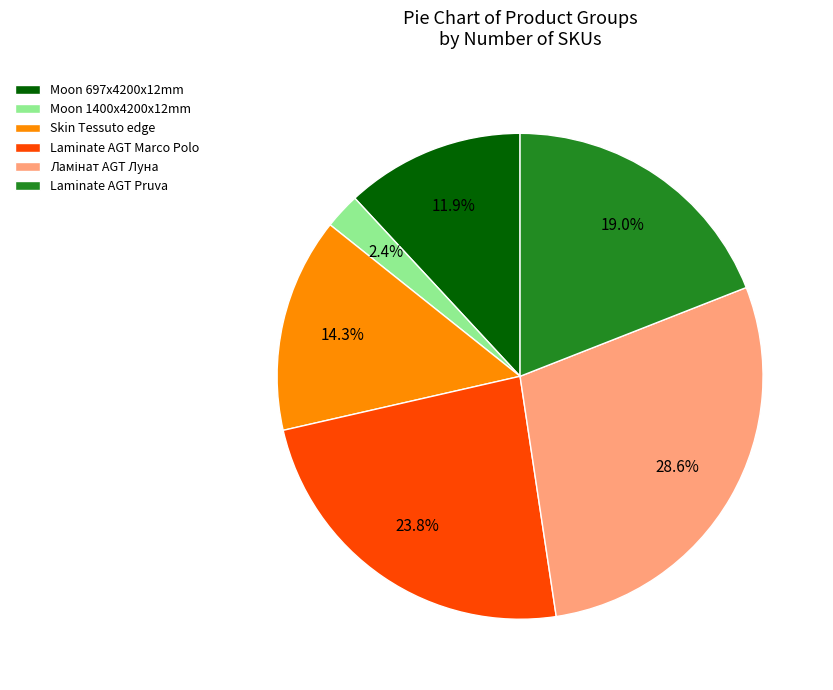

To the nearest percent, what is the average slice percentage?

17%